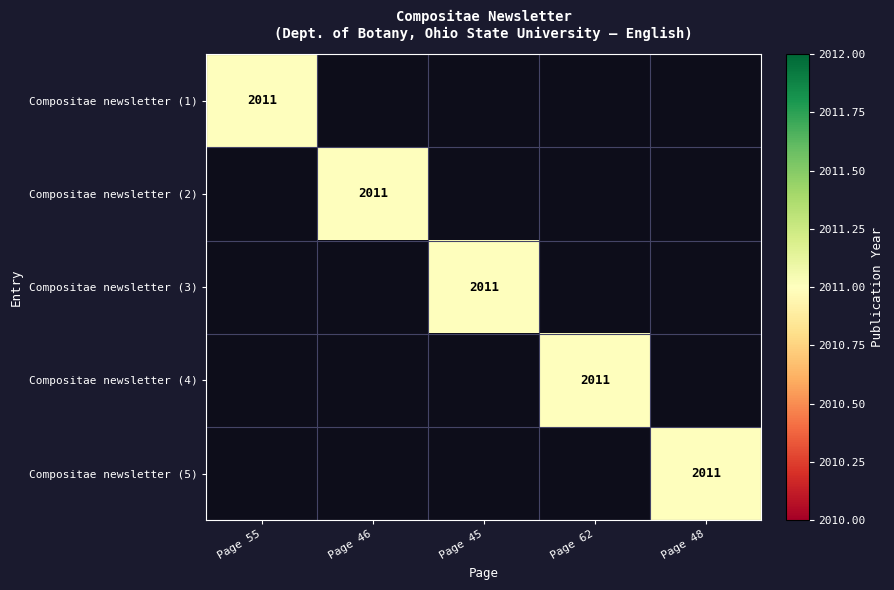

The Compositae newsletter (5) series shows 2011 at Page 48. True or false?

True